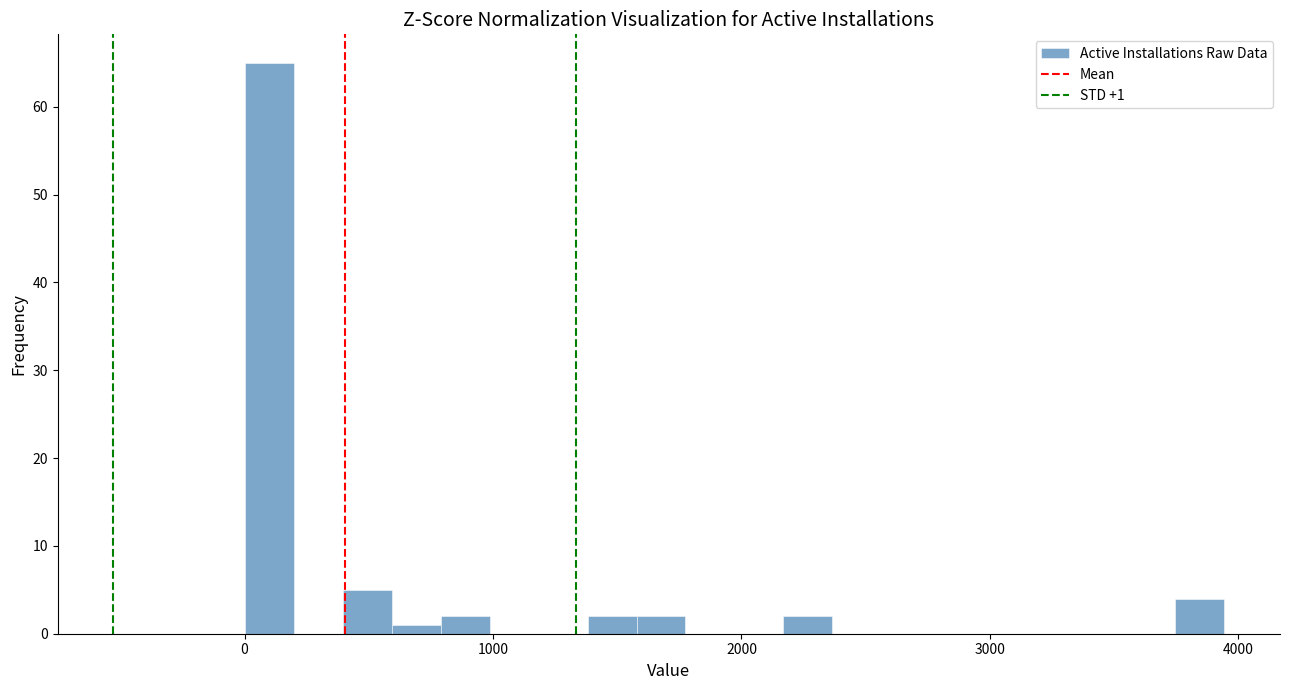

Read against the x-axis, roughly where is the centre of the tallest bar?

100